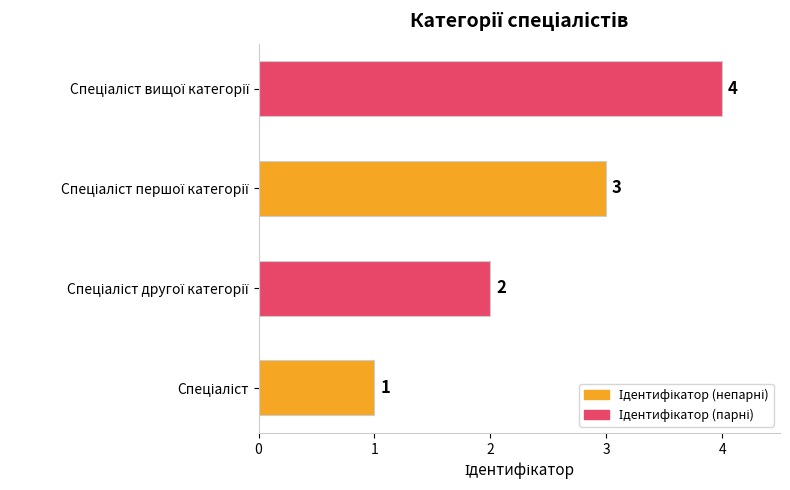

How many values are between 2 and 4?

3